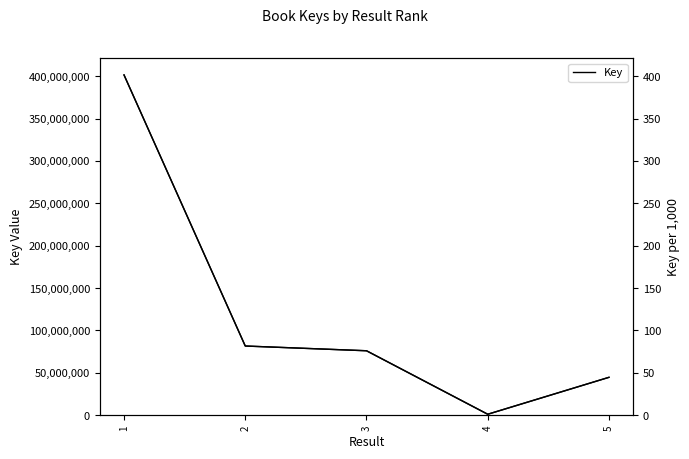

What is the value of the Key (scaled) point at the 4th from the left?

1.1